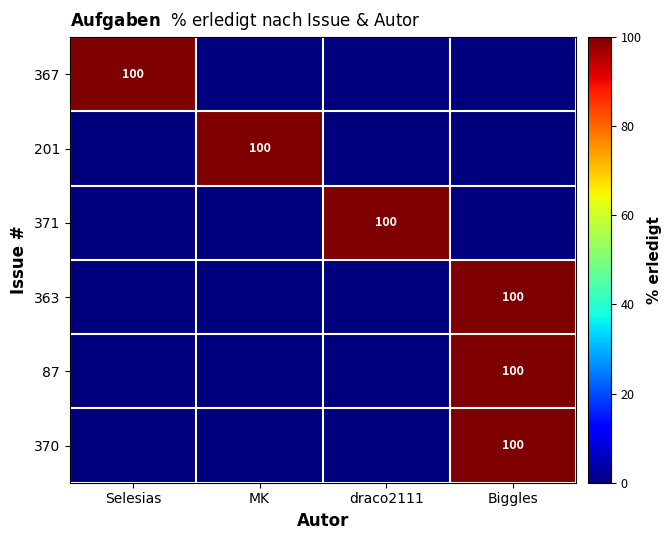

True or false: 370 has a value of 59 at Biggles.

False